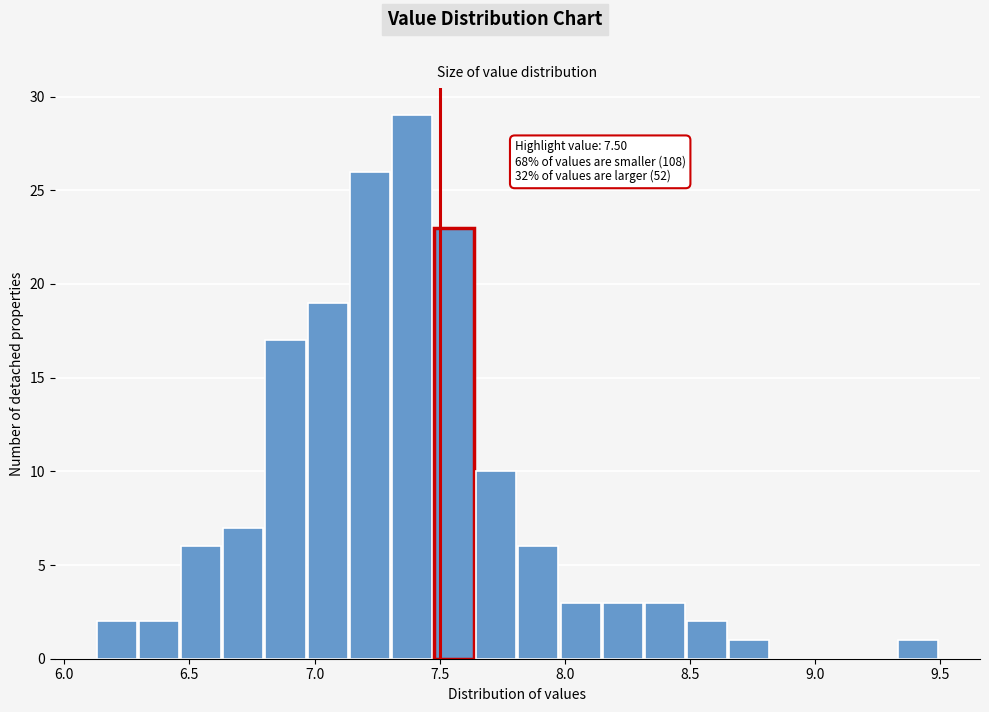

Read against the x-axis, roughly where is the centre of the tallest bar?

7.40